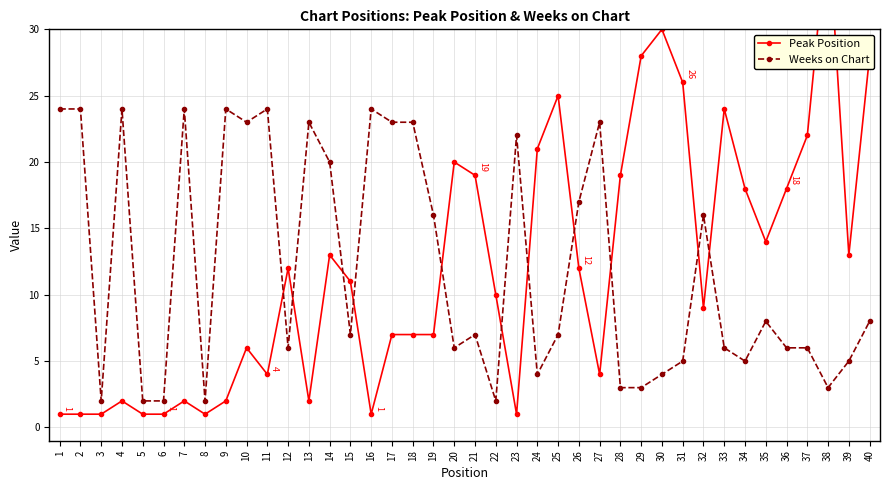

True or false: Weeks on Chart has more than 0 interior local peaks.

True